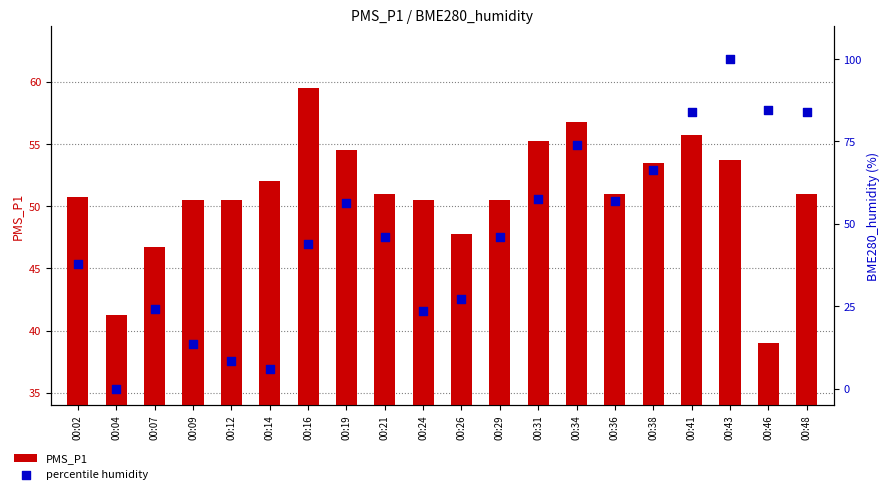

What is the total value across all series at 00:04?

41.2